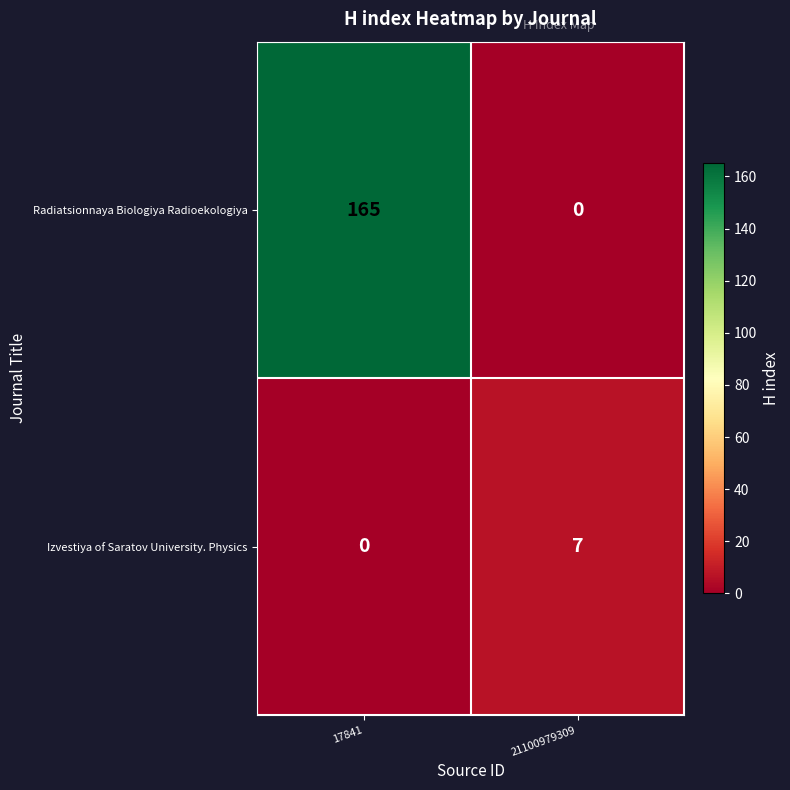

The value of Izvestiya of Saratov University. Physics at 21100979309 is 7. True or false?

True